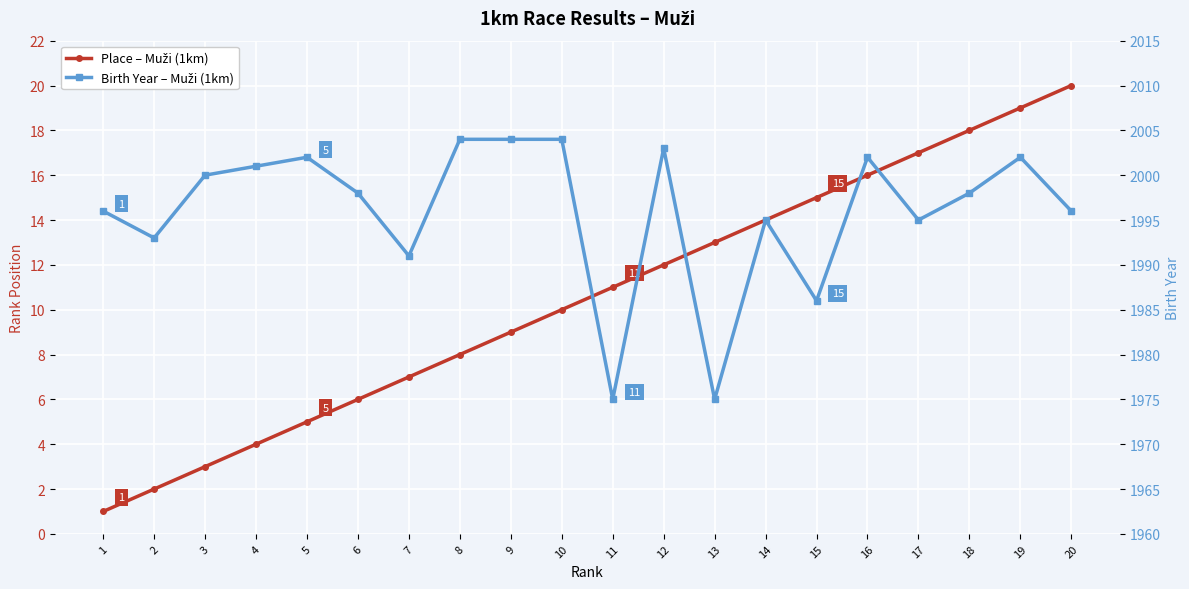

What is the difference between the second highest and second lowest values in the Place – Muži (1km) series?

17